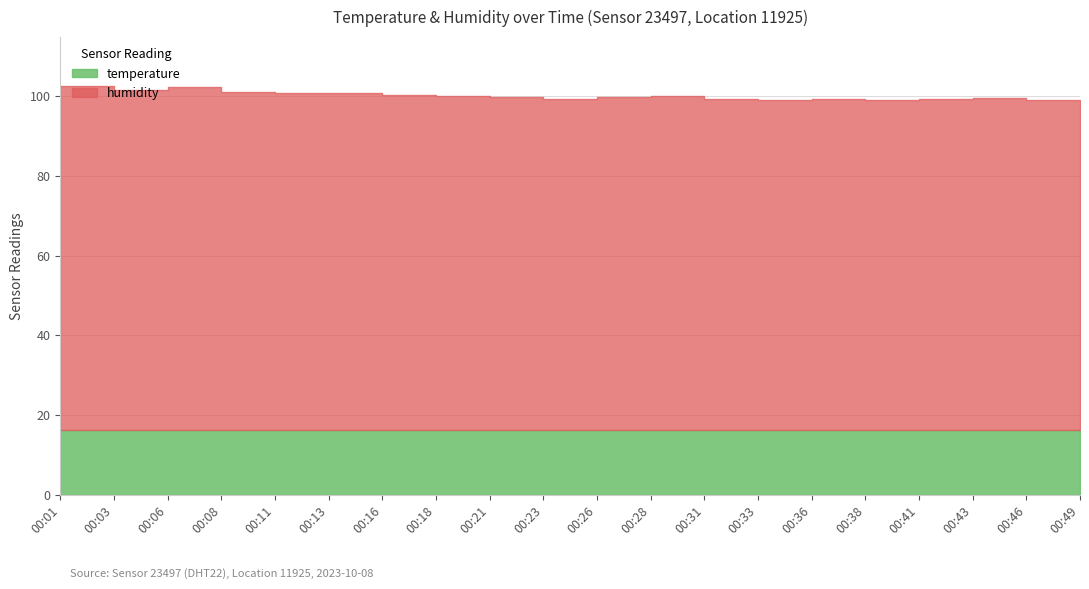

What is the minimum value for temperature?

16.1